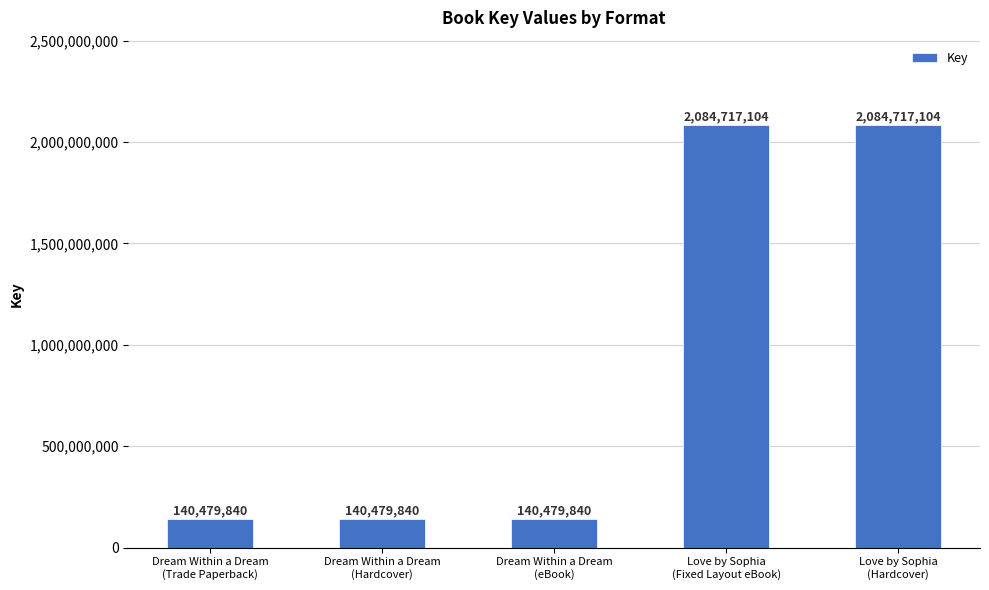

Is it true that the value at Love by Sophia
(Hardcover) is 609658088?

False